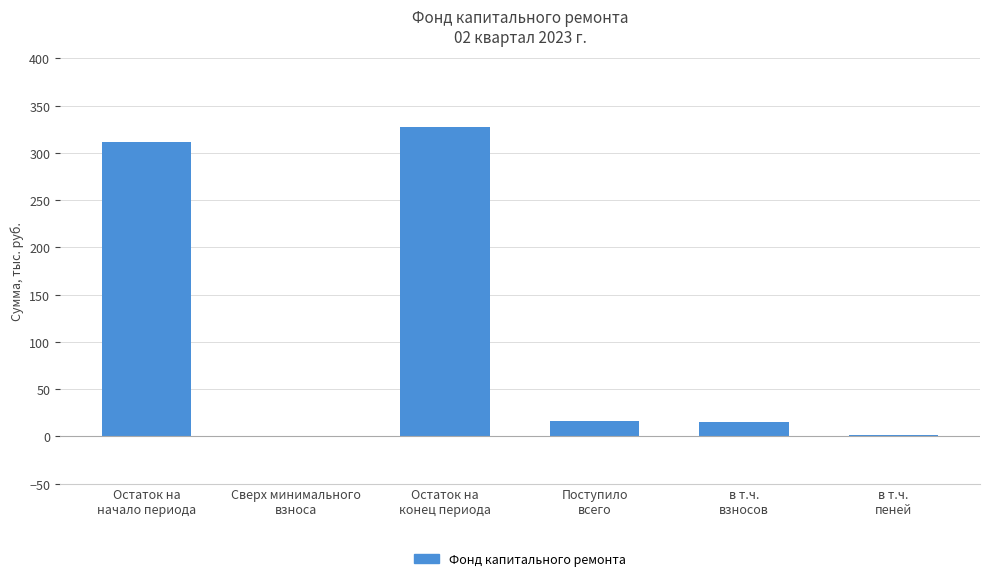

What is the greatest value displayed?

327.5